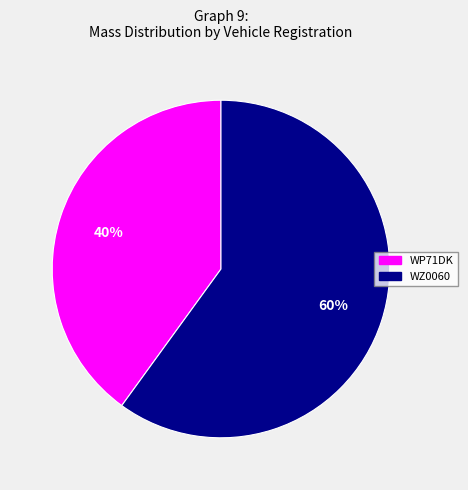

Is it true that WZ0060 is 60% of the pie?

True